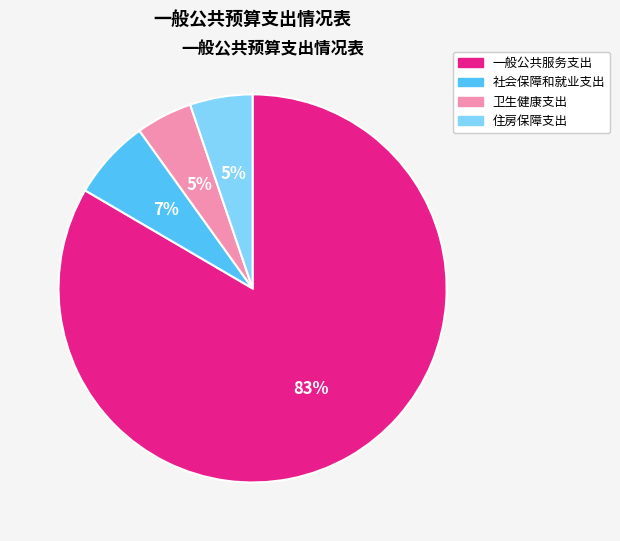

Which slice is the largest?

一般公共服务支出